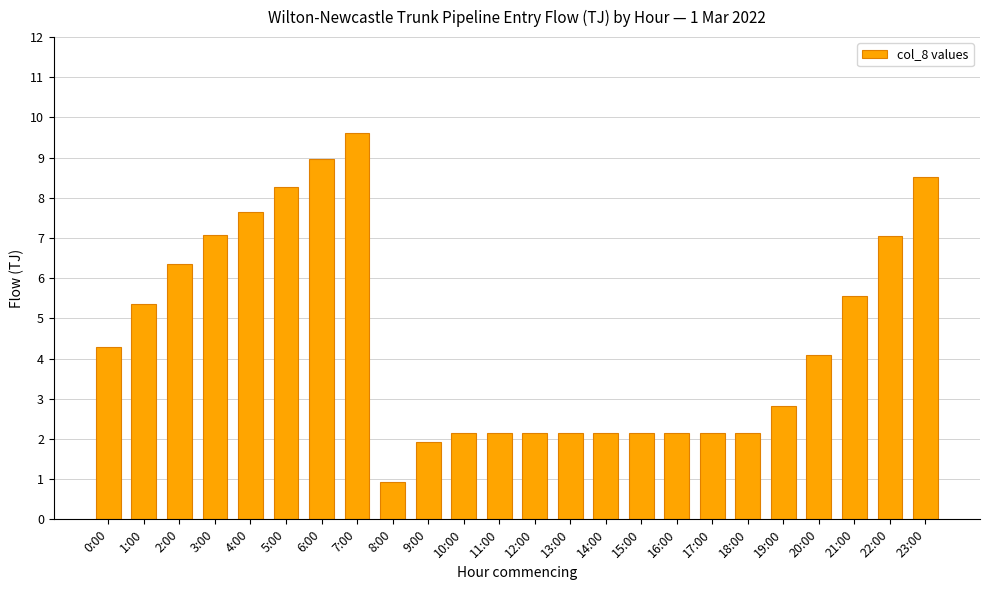

Does the chart contain stacked bars?

No